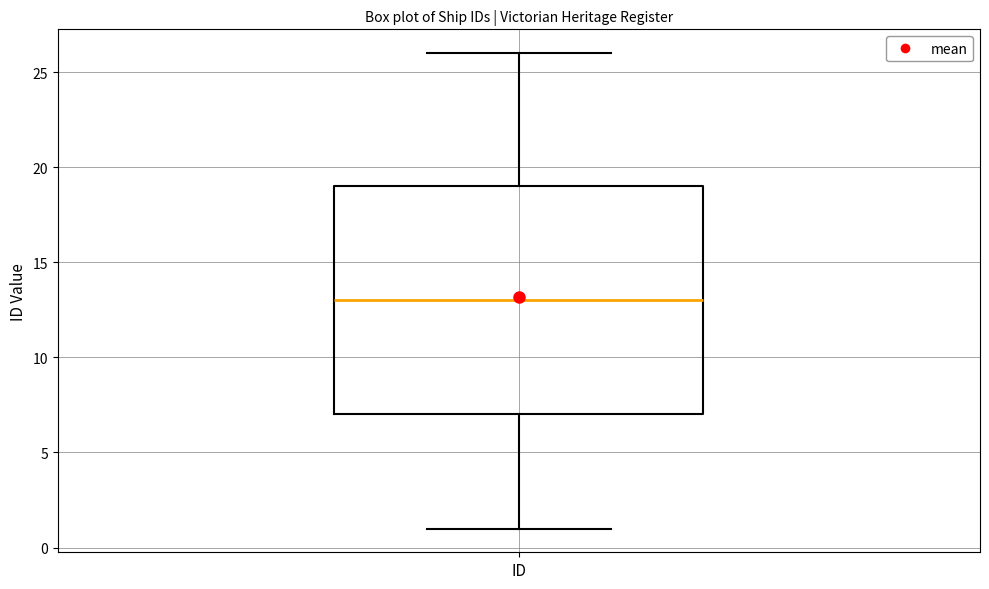

Transcribe this box plot: give where the median line is, the range the box spans, and where the two whiskers end, as read against the y-axis. The values are not printed on the chart, so give them approximately, as read against the axis.

median 13, box 7 to 19, whiskers 1 to 26